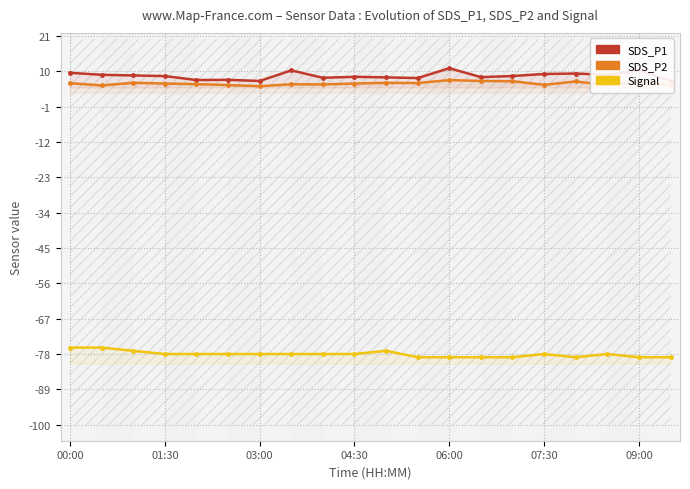

What is the highest value of the Signal series?

-76.0